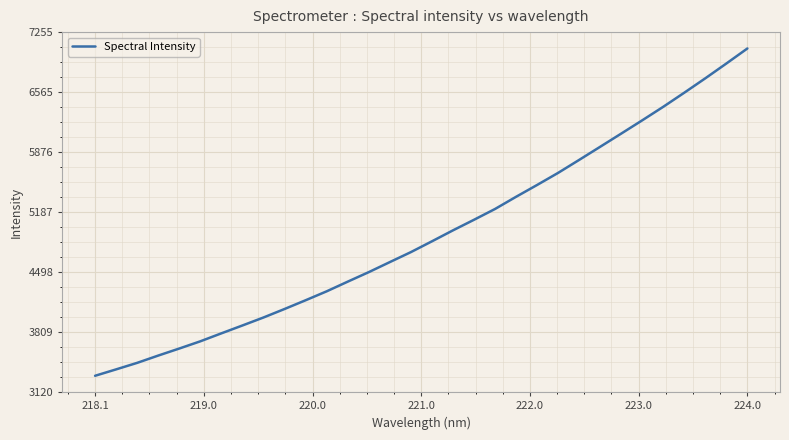

Reading left to right, list all the values displayed in this chart.

3307.5	3381.2	3456.0	3539.8	3620.7	3703.7	3795.3	3885.7	3977.4	4074.9	4175.3	4277.9	4388.9	4498.3	4613.5	4728.0	4852.0	4978.0	5099.5	5223.6	5363.6	5499.4	5638.3	5787.2	5938.0	6089.4	6241.9	6397.3	6559.2	6724.3	6894.1	7066.7